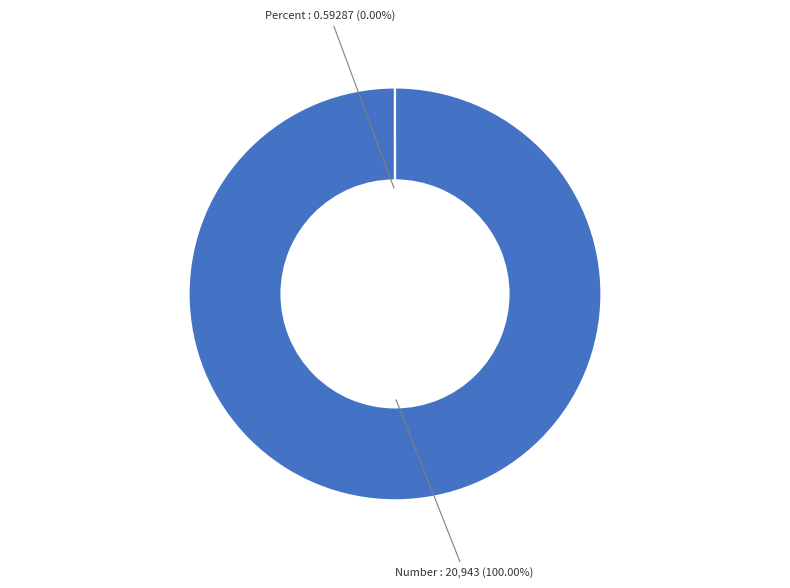

Which slice represents more than half of the pie?

Number